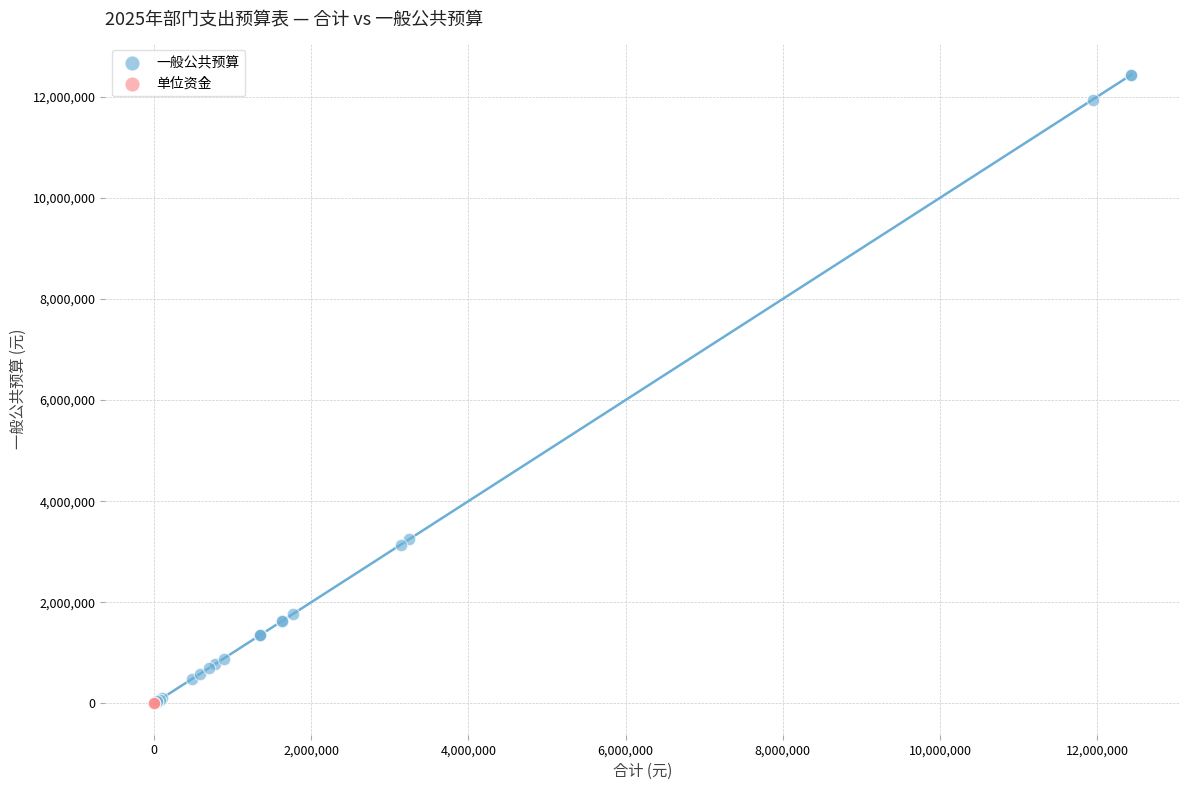

Which series reaches the maximum Y coordinate?

一般公共预算